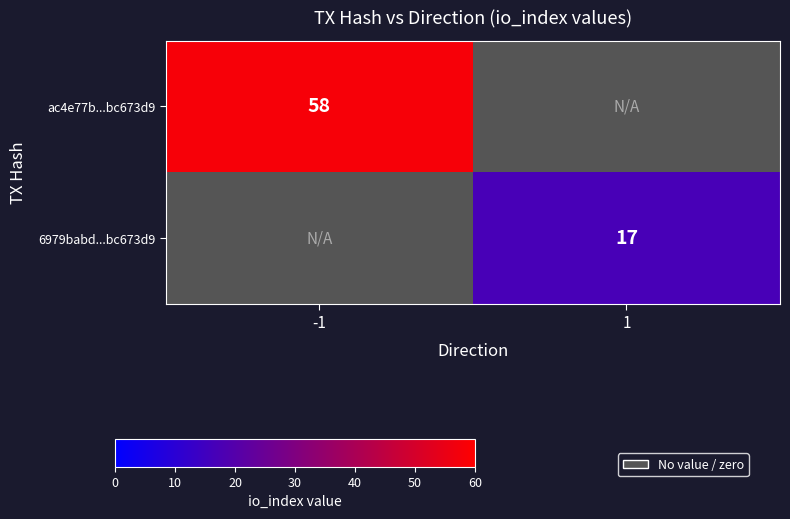

What is the lowest value of the ac4e77b...bc673d9 series?

58.0